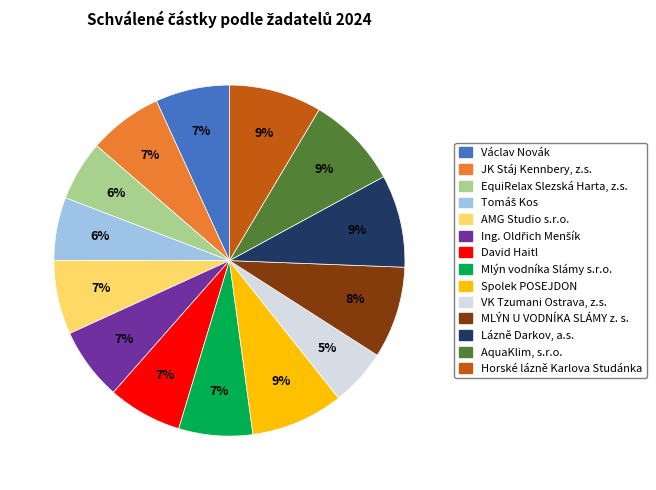

True or false: Mlýn vodníka Slámy s.r.o. accounts for 1% of the total.

False